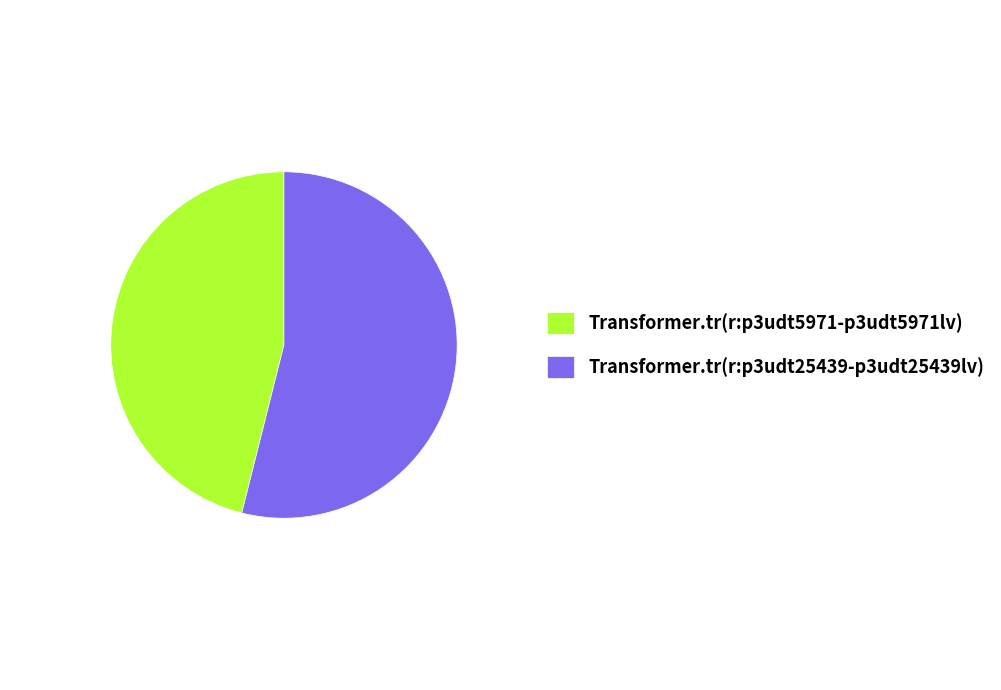

Which has a higher value, Transformer.tr(r:p3udt5971-p3udt5971lv) or Transformer.tr(r:p3udt25439-p3udt25439lv)?

Transformer.tr(r:p3udt25439-p3udt25439lv)